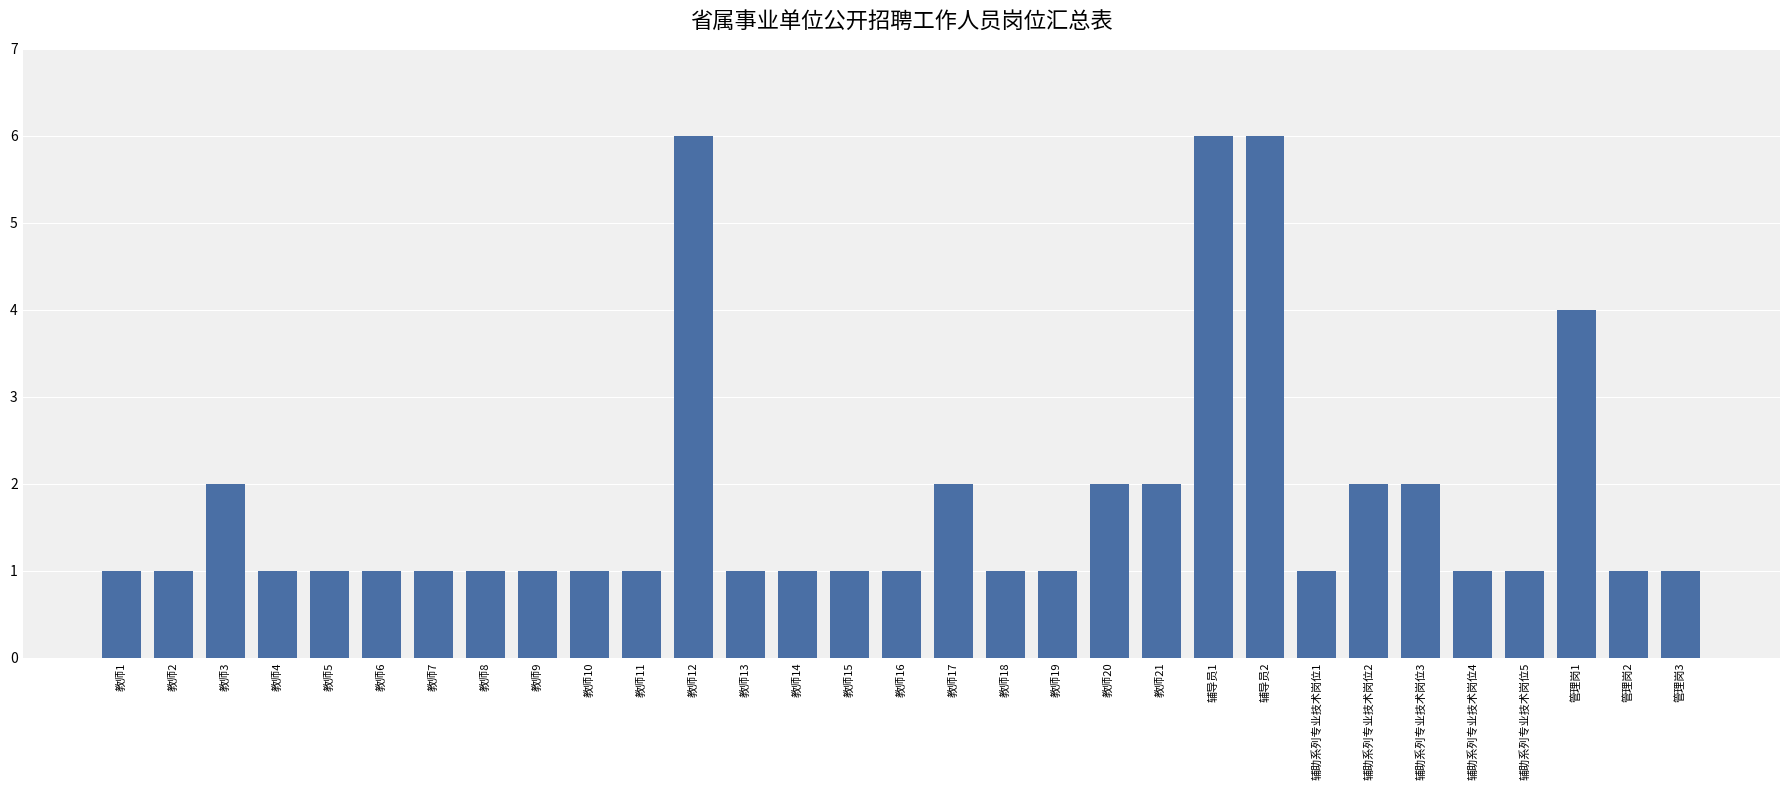

What is the difference between the maximum and minimum values?

5